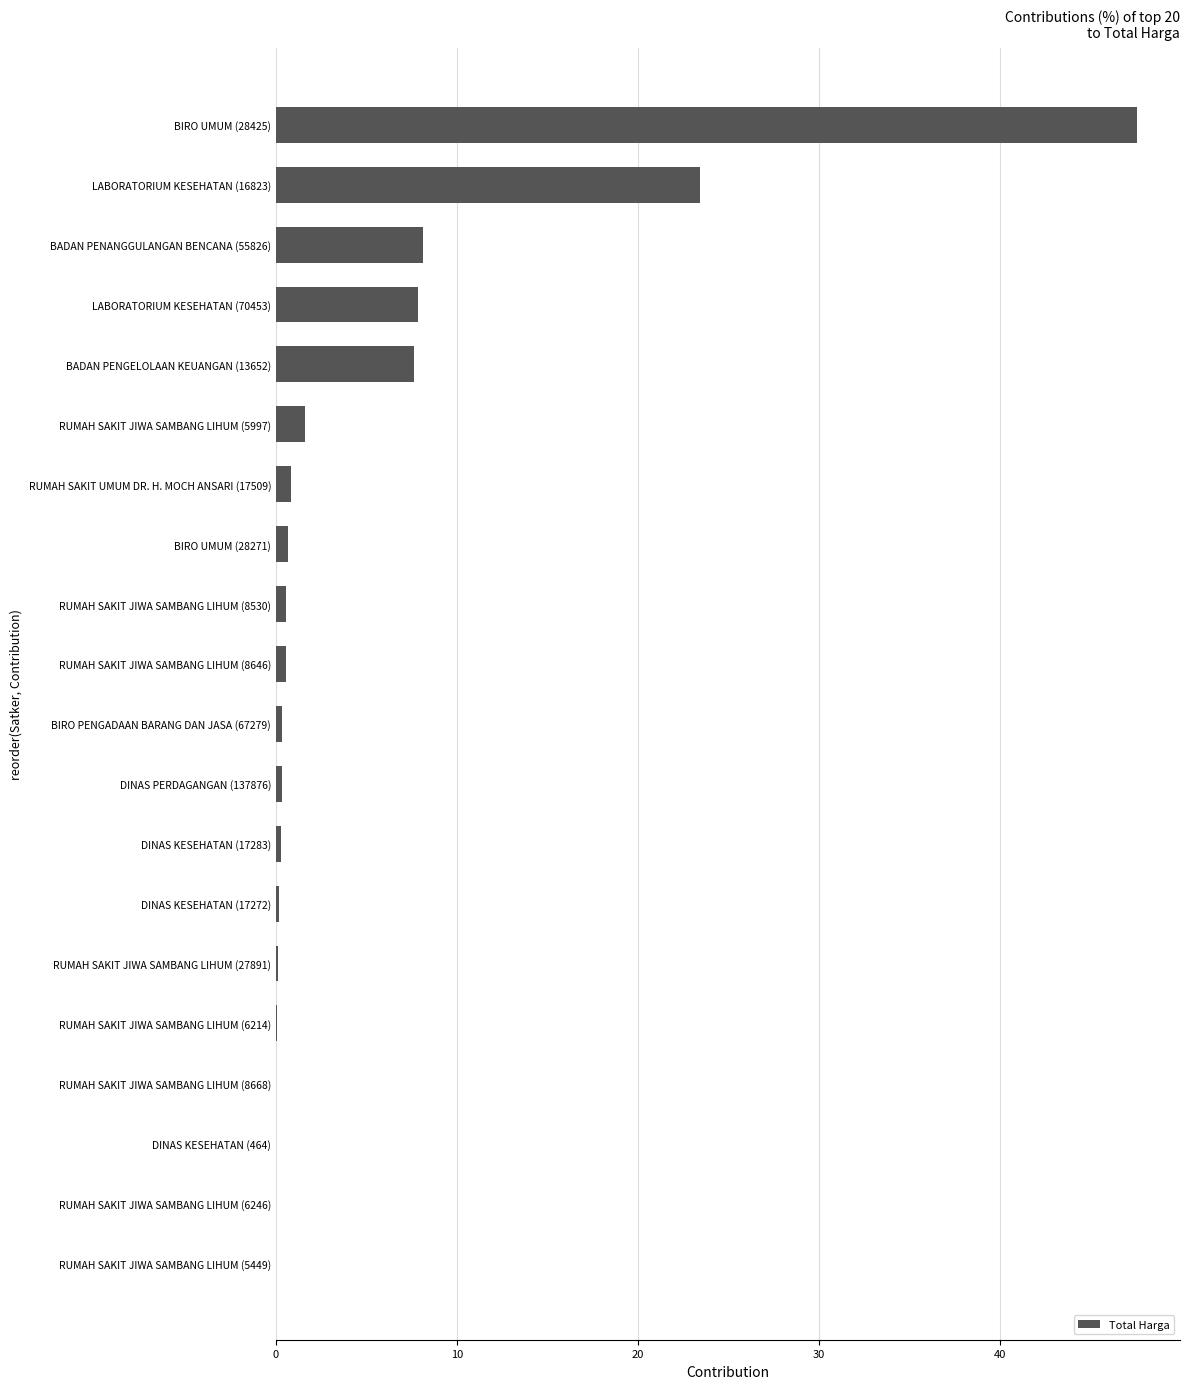

What is the sum of all values?

100.0